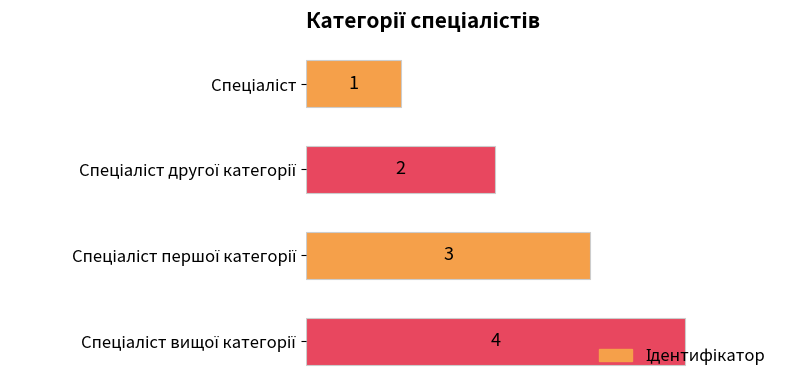

What is the value of the 4th bar from the top?

4